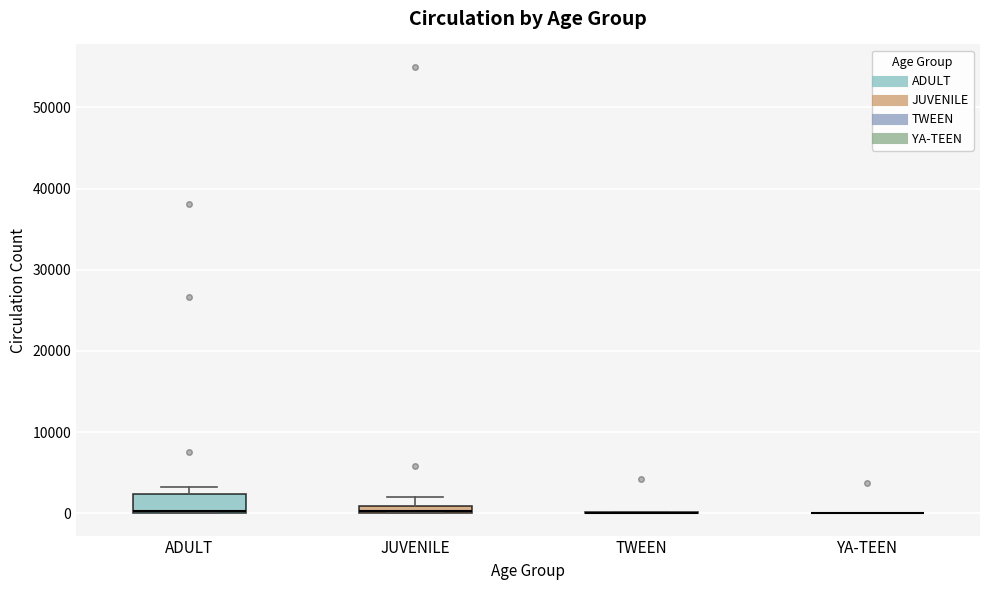

Comparing the boxes themselves (not the whiskers), which one is the tallest?

ADULT